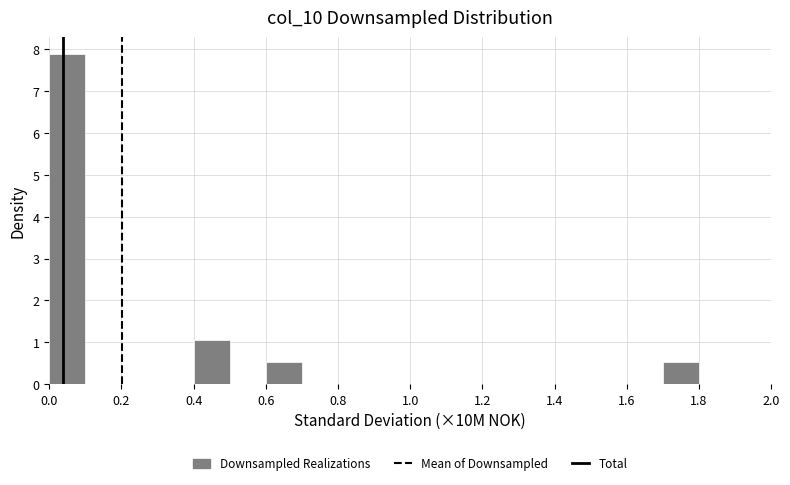

Which range on the x-axis has the tallest bar?

0.0 to 0.1